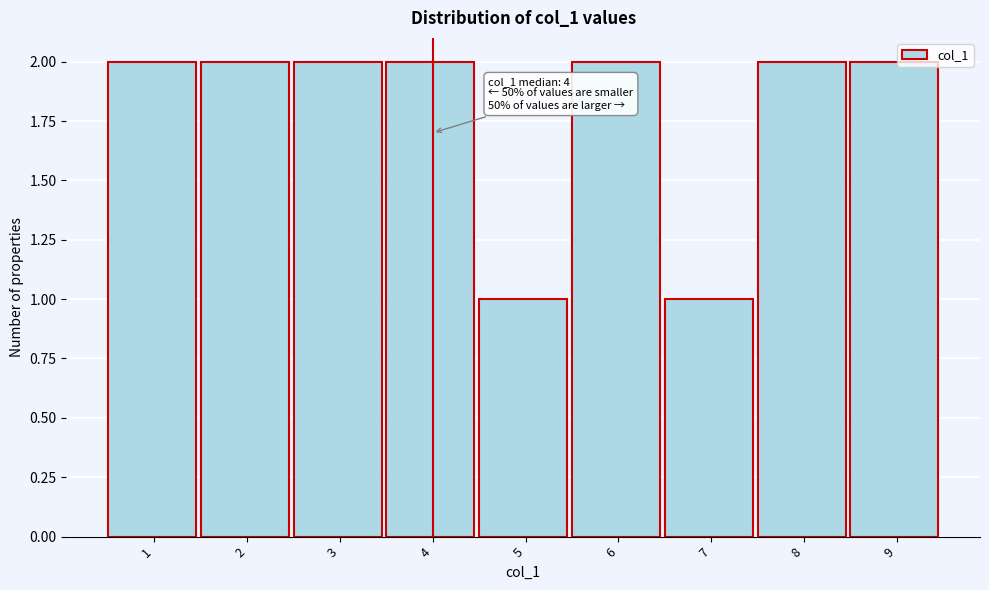

Reading left to right, list all the values displayed in this chart.

2	2	2	2	1	2	1	2	2